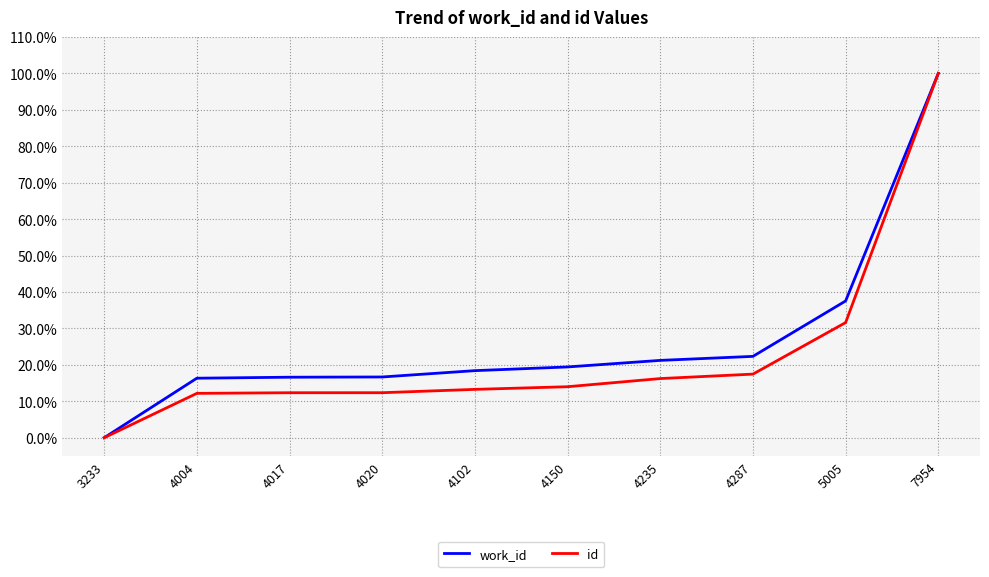

True or false: id has more than 2 interior local peaks.

False